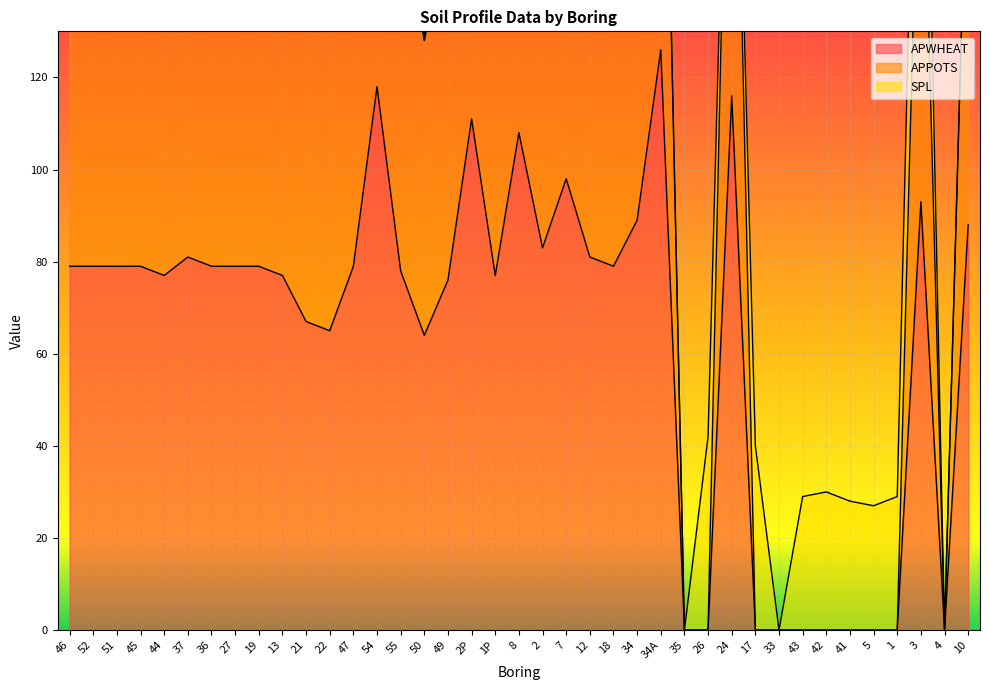

Is it true that APPOTS equals -141 at 42?

False